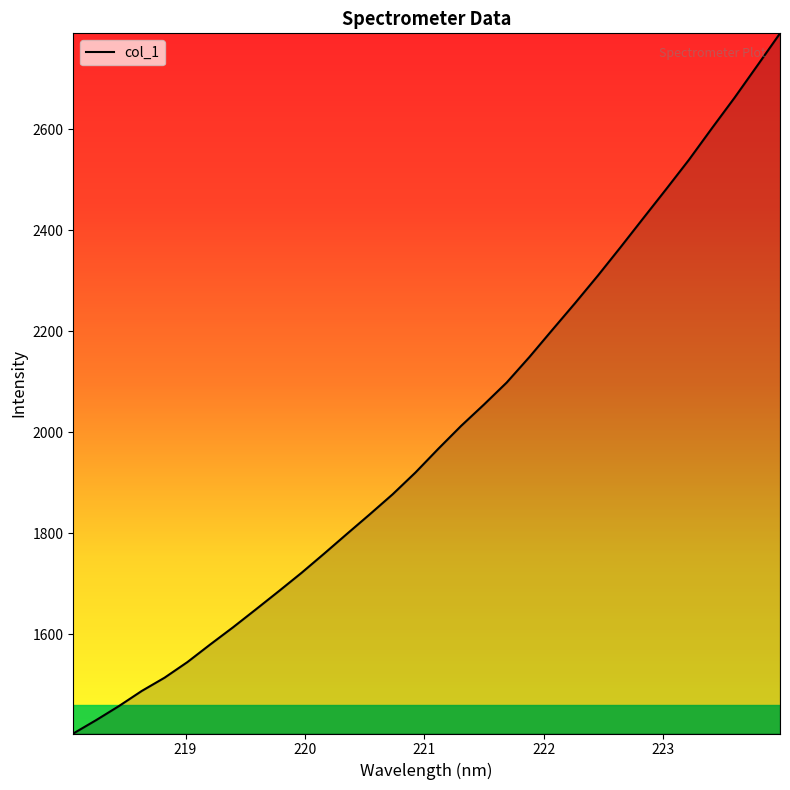

What is the minimum value shown in the chart?

1404.0